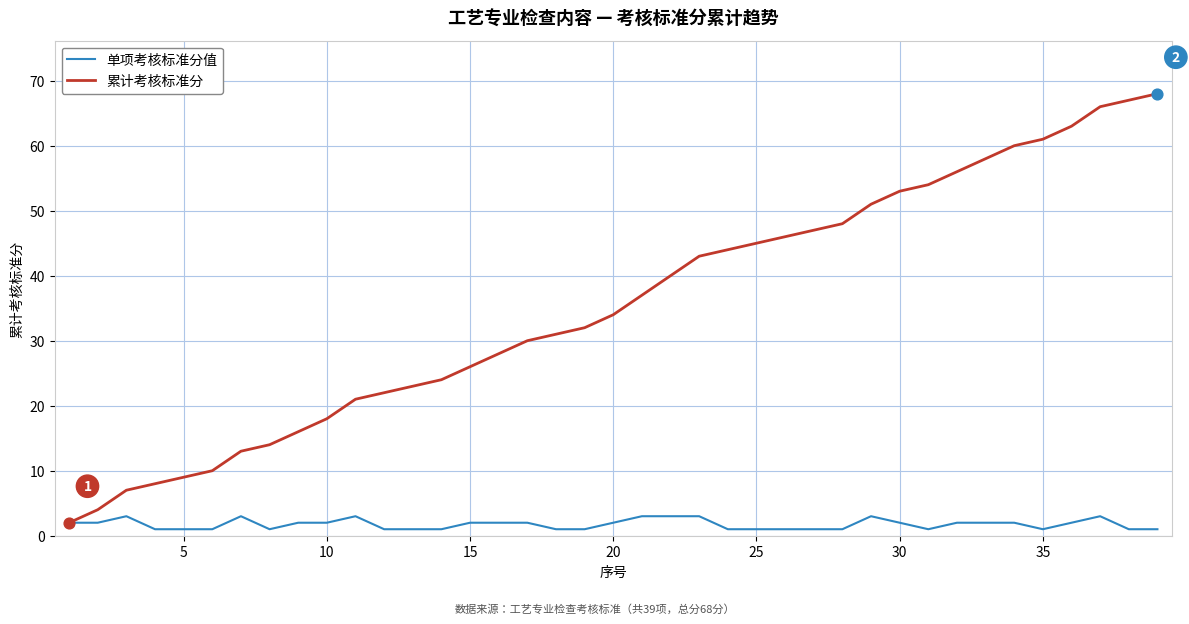

Which series has the largest total across all categories?

累计考核标准分